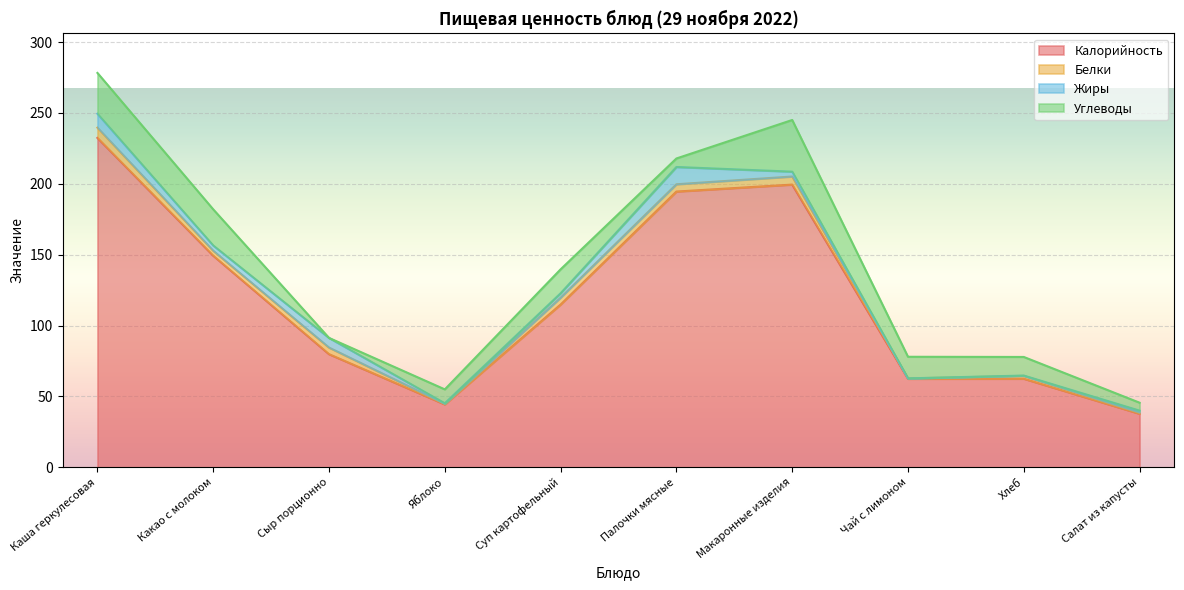

At which label does Белки first exceed 4?

Каша геркулесовая